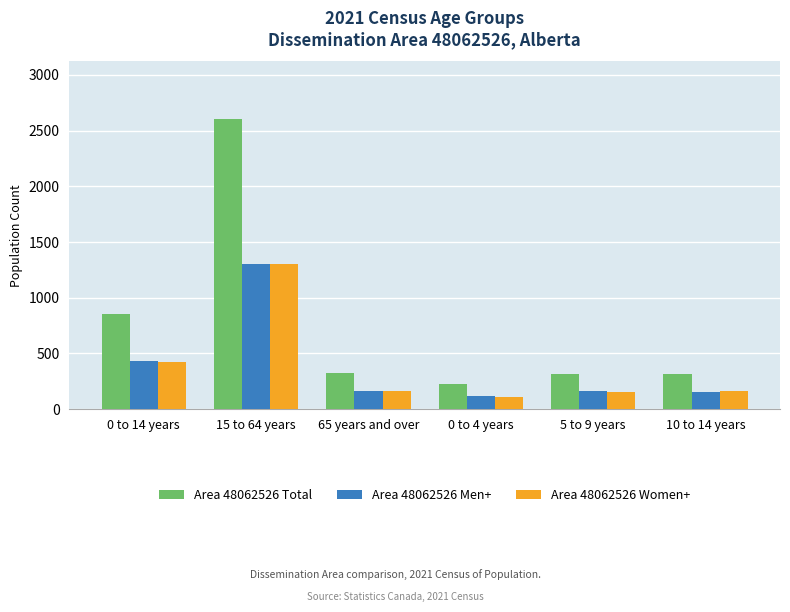

What is the minimum value shown in the chart?

110